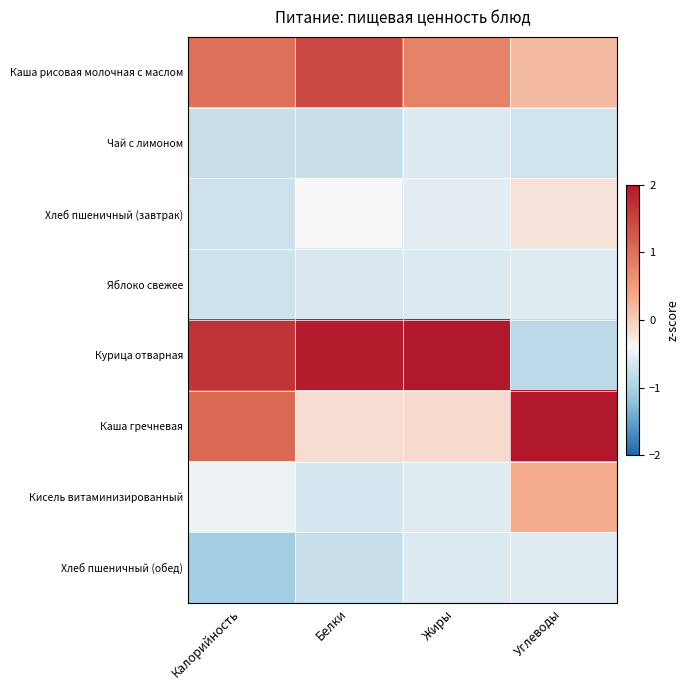

Reading left to right, extract all data points from this chart.

Каша рисовая молочная с маслом: Калорийность=1.0	Белки=1.4	Жиры=0.8	Углеводы=0.2
Чай с лимоном: Калорийность=-0.8	Белки=-0.8	Жиры=-0.6	Углеводы=-0.7
Хлеб пшеничный (завтрак): Калорийность=-0.7	Белки=-0.4	Жиры=-0.6	Углеводы=-0.2
Яблоко свежее: Калорийность=-0.7	Белки=-0.6	Жиры=-0.6	Углеводы=-0.6
Курица отварная: Калорийность=1.7	Белки=1.9	Жиры=2.4	Углеводы=-0.9
Каша гречневая: Калорийность=1.1	Белки=-0.1	Жиры=-0.1	Углеводы=2.4
Кисель витаминизированный: Калорийность=-0.5	Белки=-0.7	Жиры=-0.6	Углеводы=0.3
Хлеб пшеничный (обед): Калорийность=-1.1	Белки=-0.8	Жиры=-0.6	Углеводы=-0.6